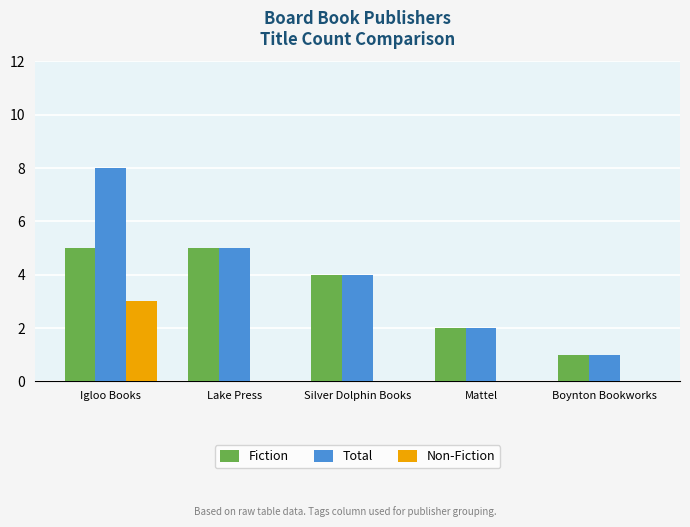

Is the value of Non-Fiction at Igloo Books greater than the value of Fiction at Boynton Bookworks?

Yes